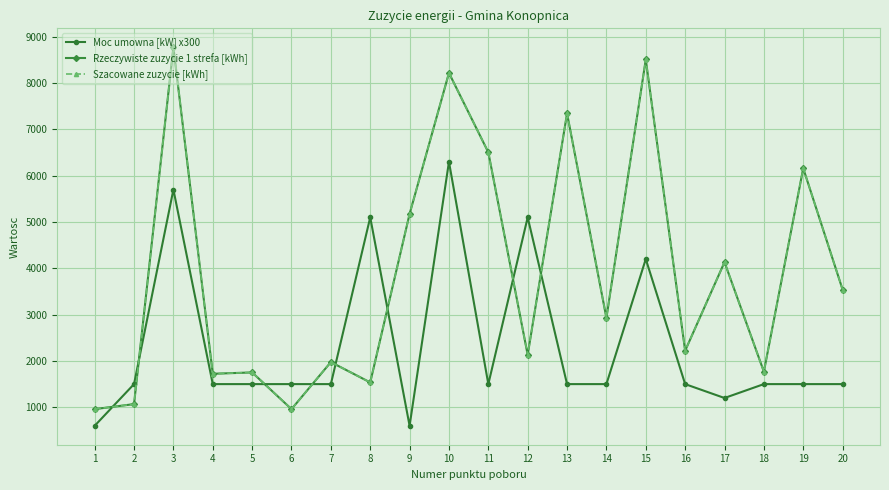

At which category does Rzeczywiste zuzycie 1 strefa [kWh] reach its first local valley?

4